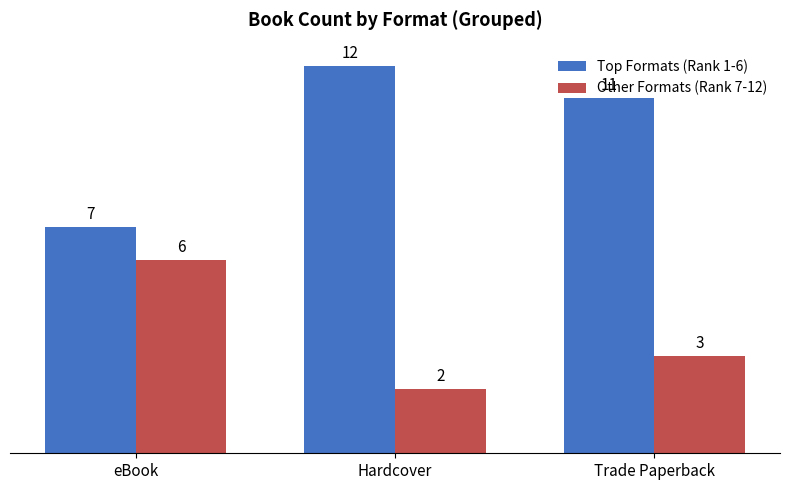

Is it true that Top Formats (Rank 1-6) equals 4 at Hardcover?

False